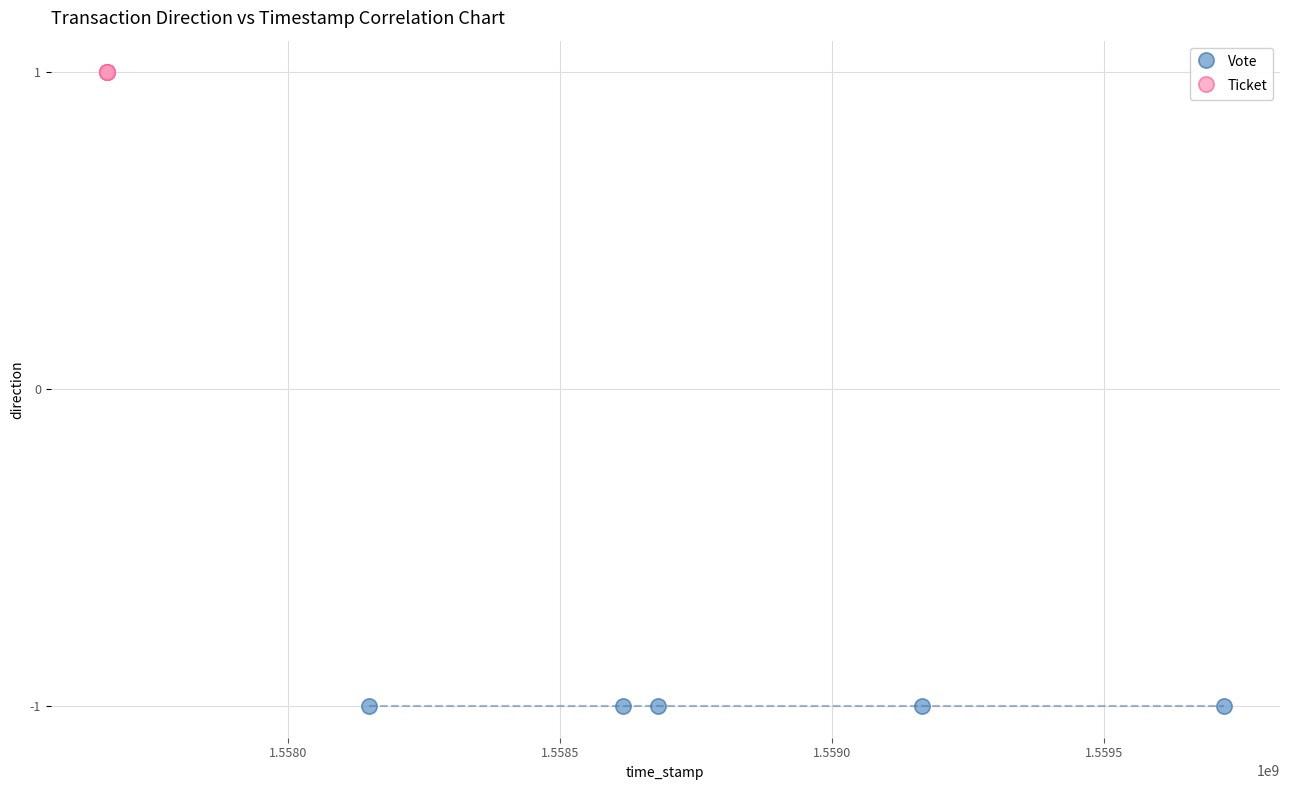

What are all the series names shown in the legend?

Vote, Ticket